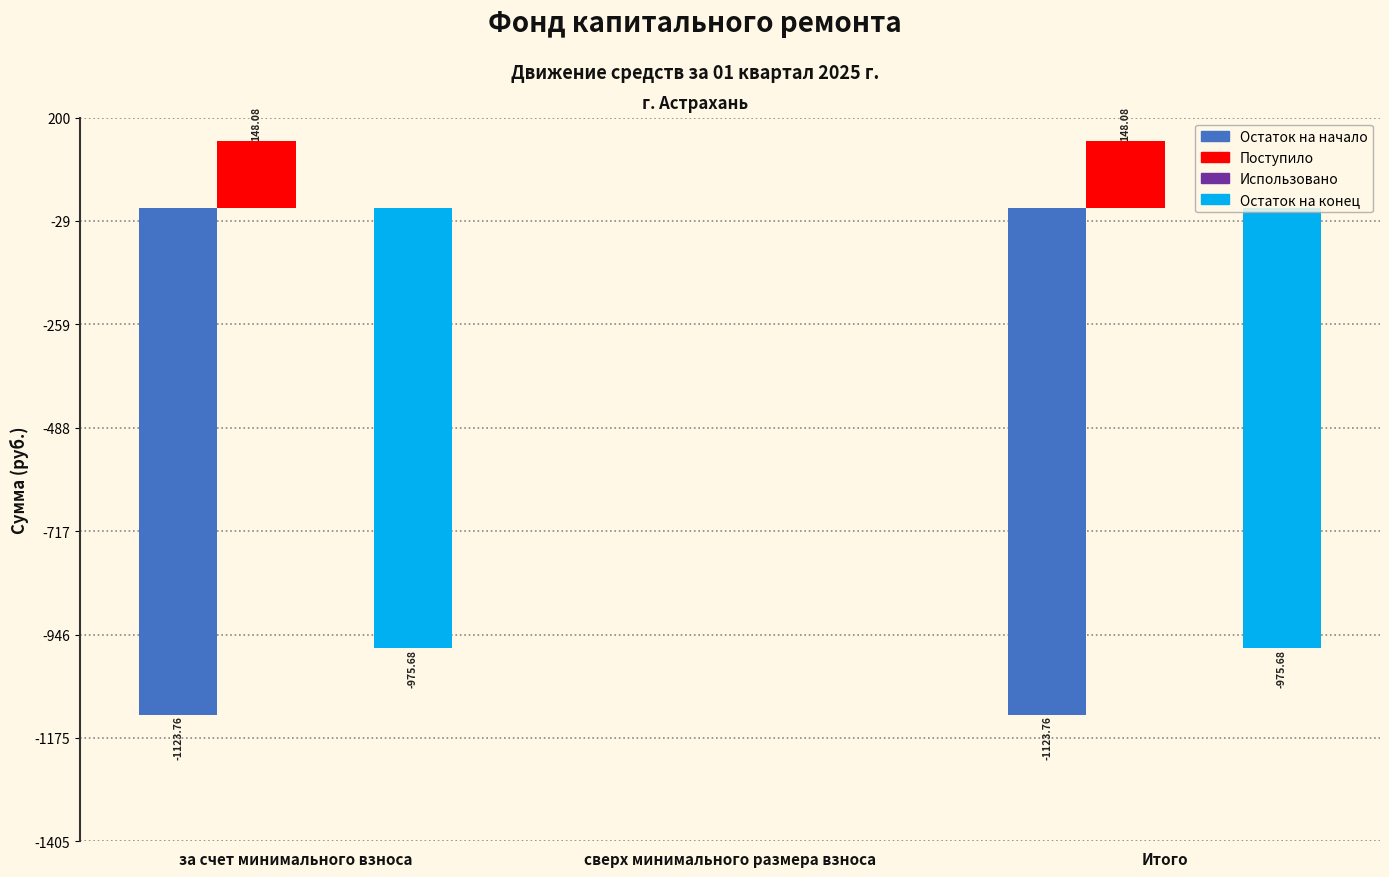

At which label is Поступило closest to 74?

сверх минимального размера взноса